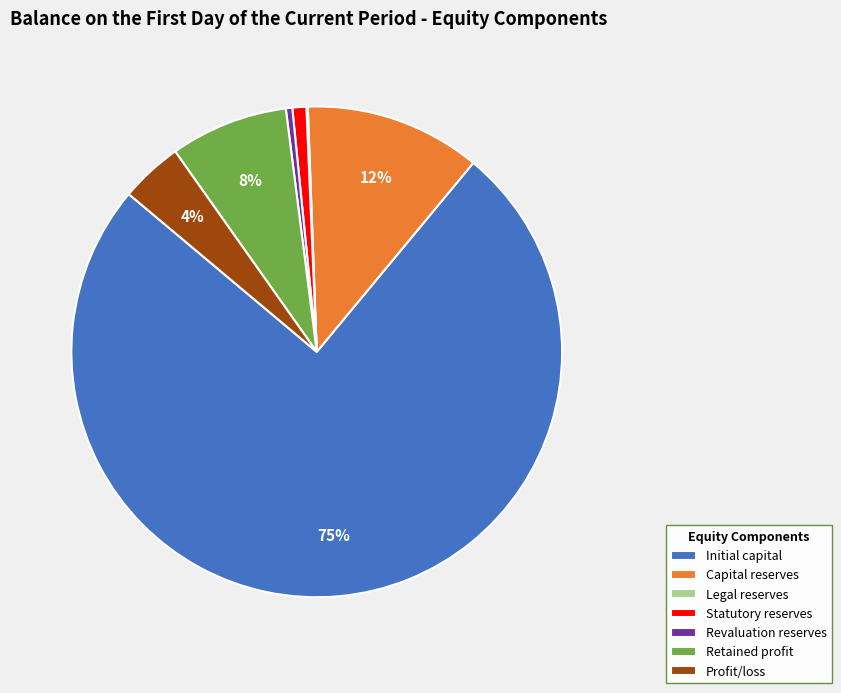

To the nearest percent, what is the difference between the Retained profit and Capital reserves slice percentages?

4%